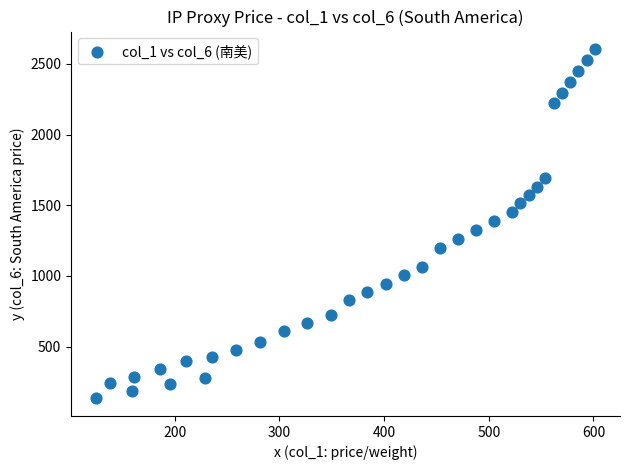

What is the range of Y values (max minus min)?

2472.0